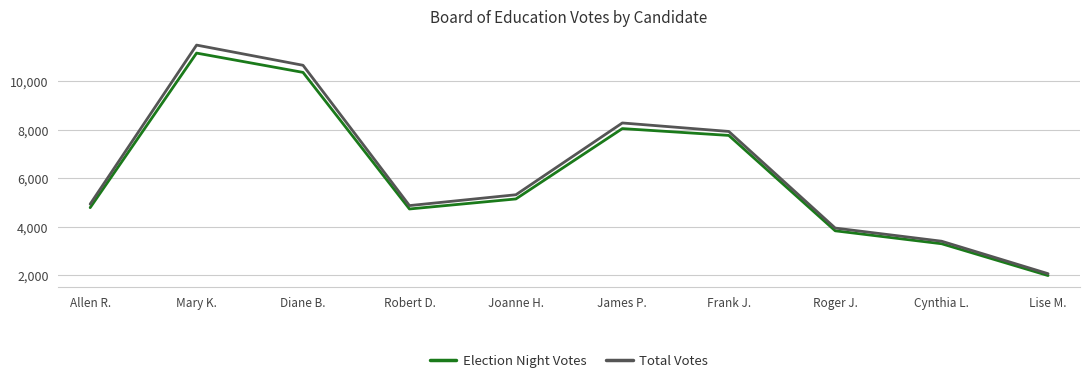

What is the greatest value displayed?

11493